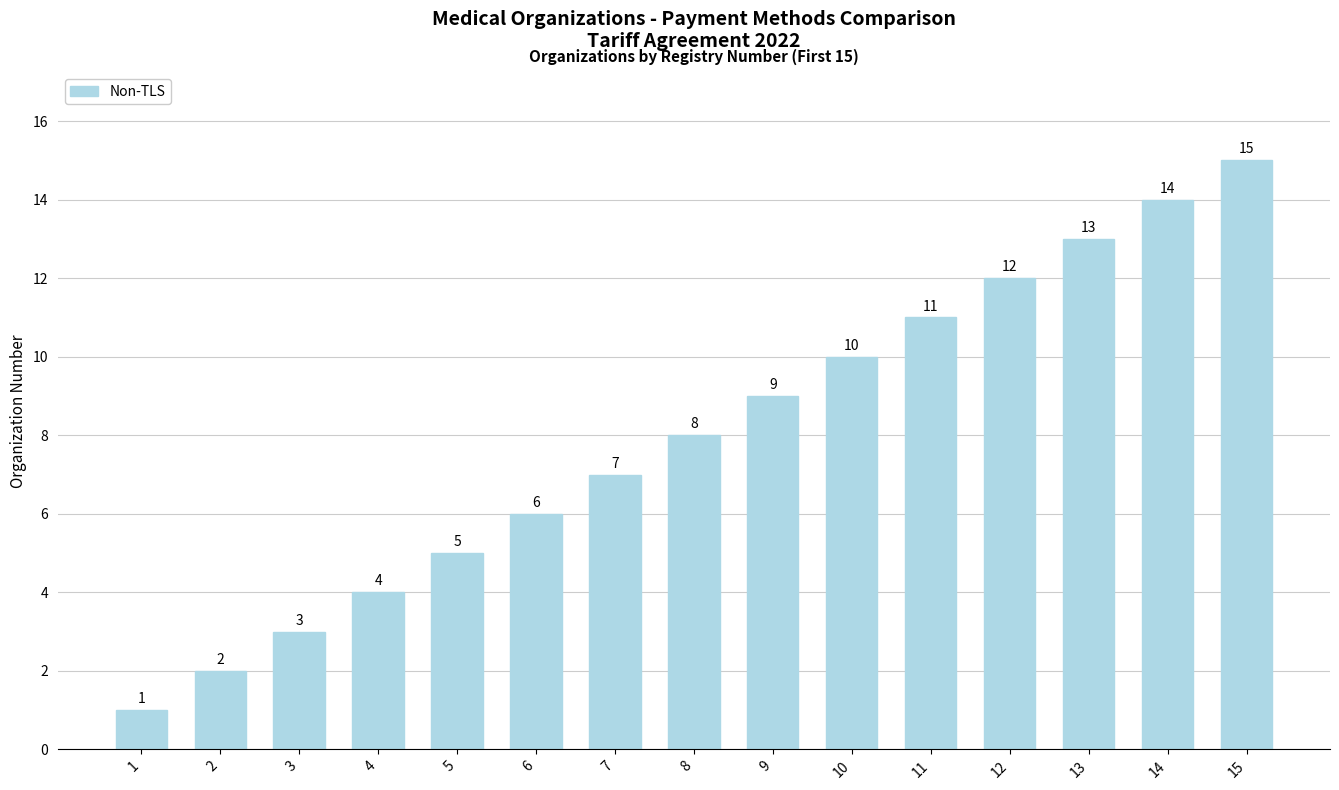

Which category has the highest value across all series?

15